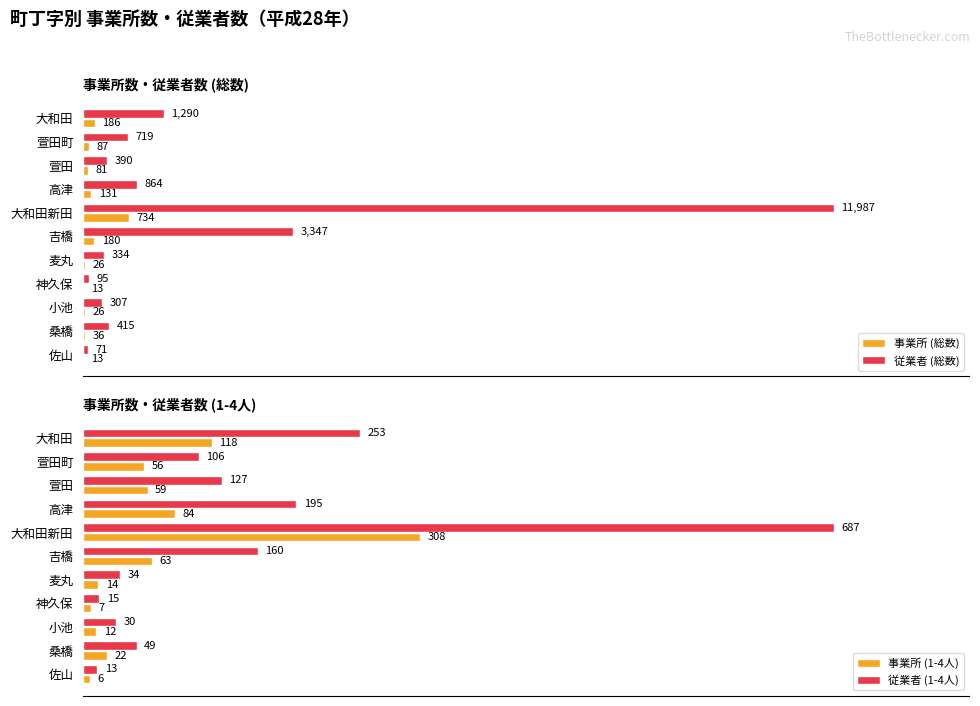

Is the value of 事業所 (総数) at 神久保 greater than the value of 従業者 (総数) at 高津?

No